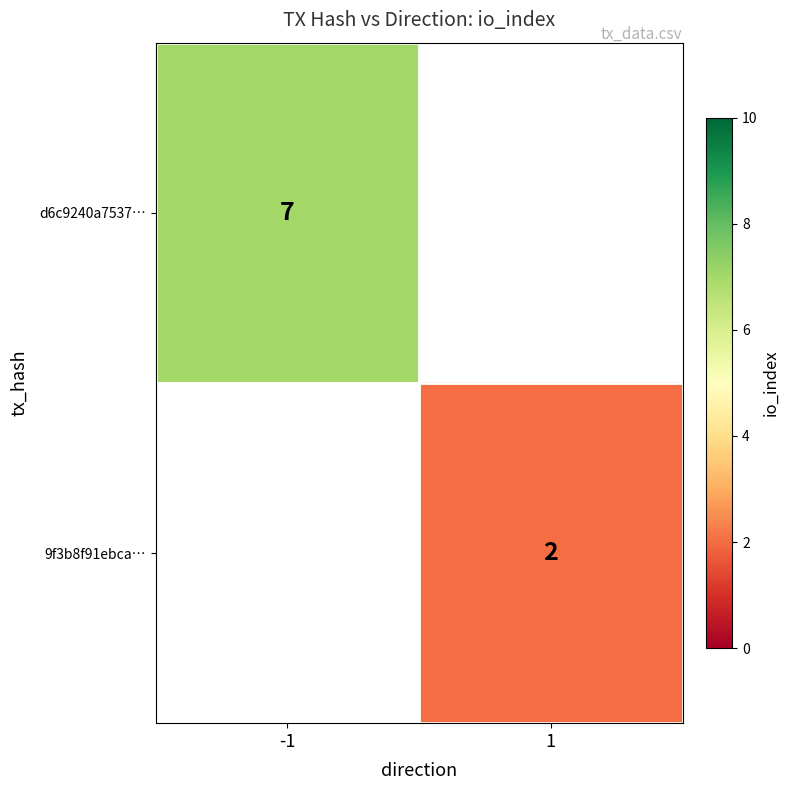

The 9f3b8f91ebca… series shows 2 at 1. True or false?

True